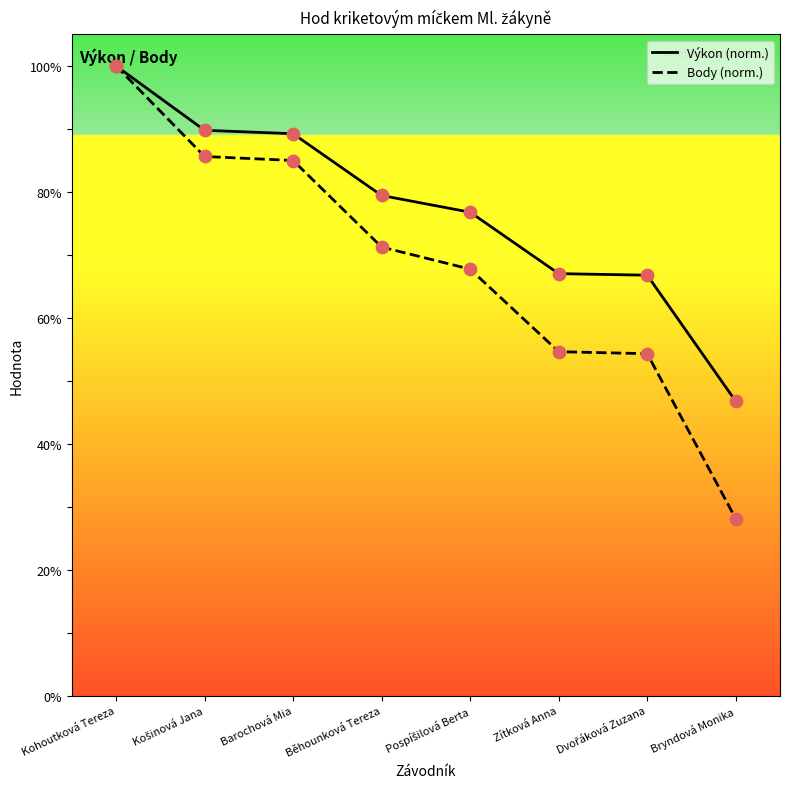

Which series reaches the maximum Y coordinate?

Výkon (norm.)